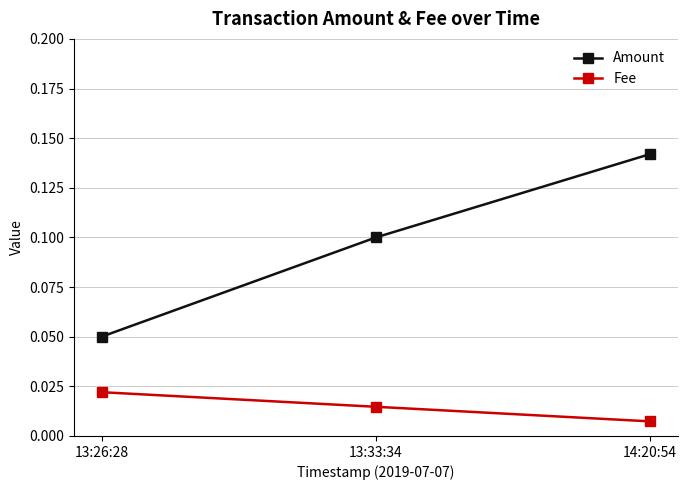

The value of Amount at 13:33:34 is 0.1. True or false?

True